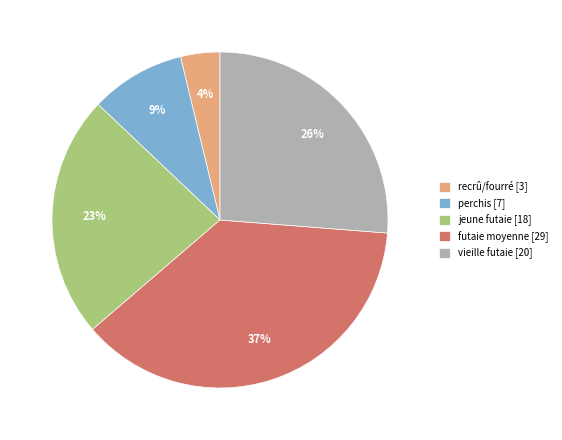

Count the number of slices in the pie.

5